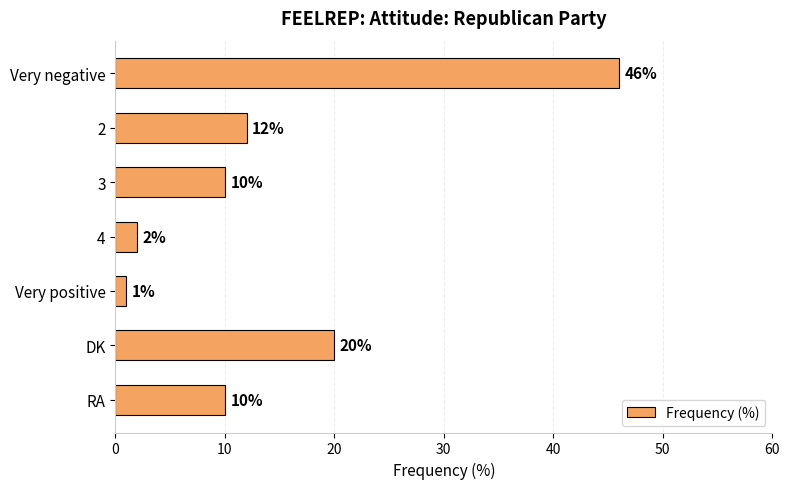

What is the difference between the maximum and second lowest values?

44